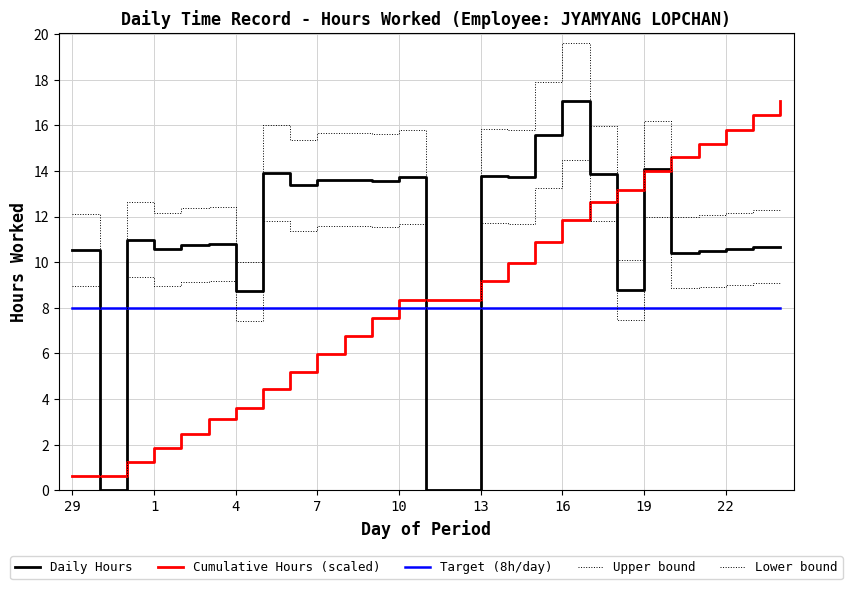

How many values in the Cumulative Hours (scaled) series exceed 8?

15